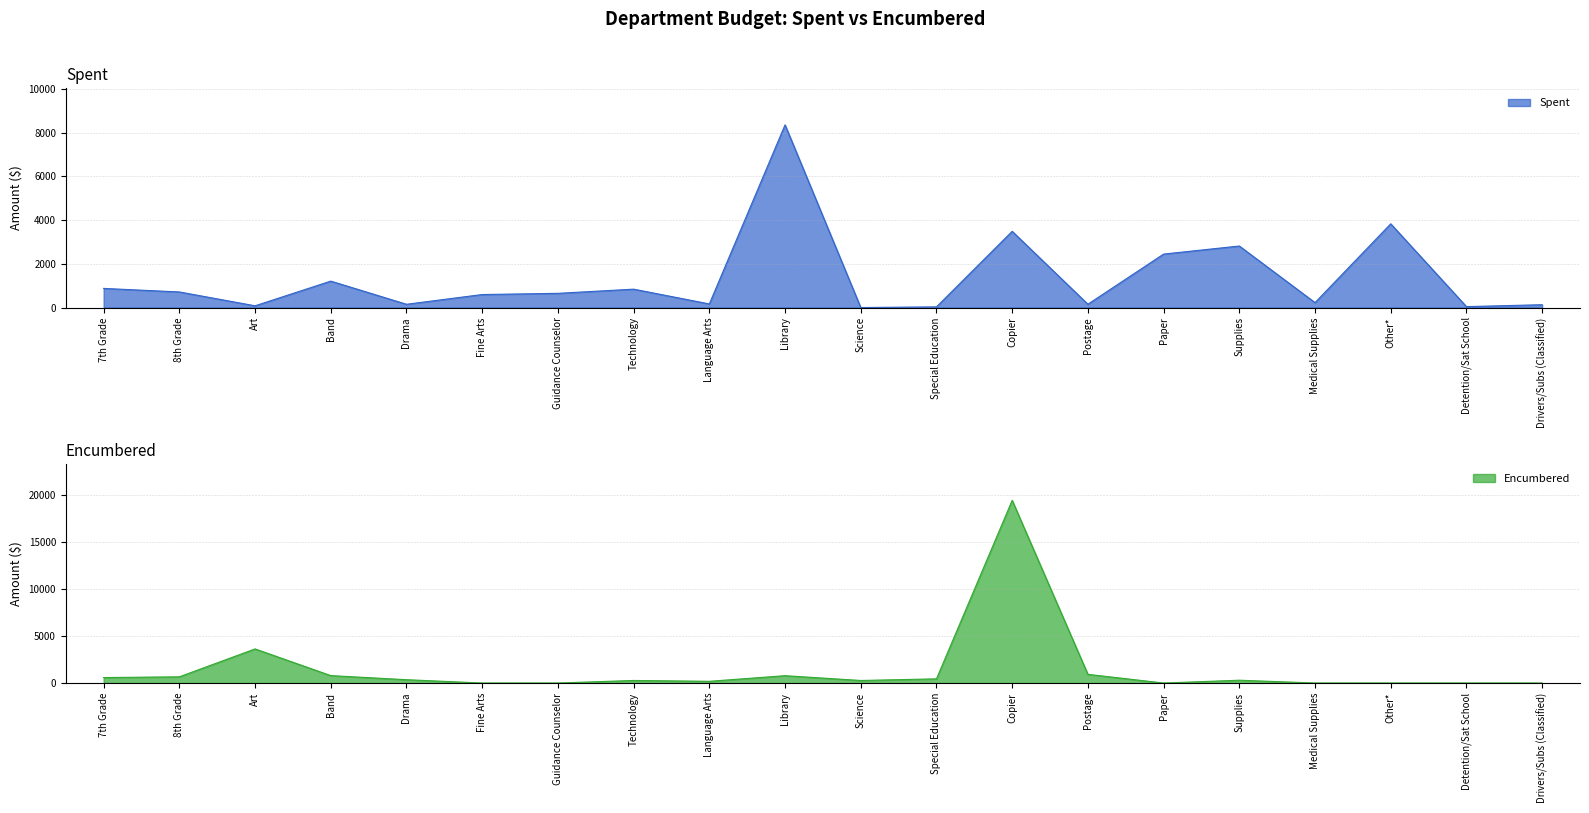

Which series has the widest spread of values?

Encumbered